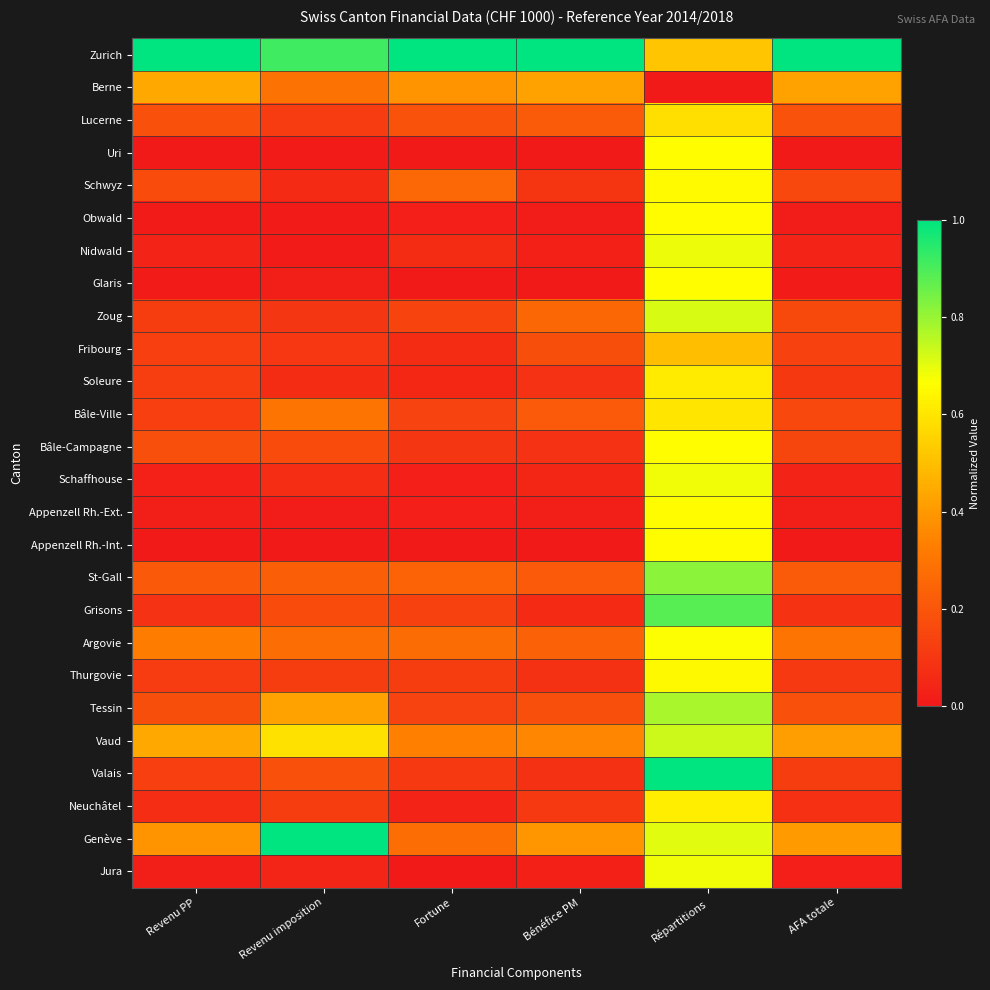

Reading right to left, what are all the values shown in this chart?

Zurich: AFA totale=1.0	Répartitions=0.5	Bénéfice PM=1.0	Fortune=1.0	Revenu imposition=0.9	Revenu PP=1.0
Berne: AFA totale=0.4	Répartitions=0.0	Bénéfice PM=0.4	Fortune=0.4	Revenu imposition=0.3	Revenu PP=0.4
Lucerne: AFA totale=0.2	Répartitions=0.6	Bénéfice PM=0.2	Fortune=0.2	Revenu imposition=0.1	Revenu PP=0.2
Uri: AFA totale=0.0	Répartitions=0.7	Bénéfice PM=0.0	Fortune=0.0	Revenu imposition=0.0	Revenu PP=0.0
Schwyz: AFA totale=0.2	Répartitions=0.7	Bénéfice PM=0.1	Fortune=0.3	Revenu imposition=0.1	Revenu PP=0.2
Obwald: AFA totale=0.0	Répartitions=0.7	Bénéfice PM=0.0	Fortune=0.0	Revenu imposition=0.0	Revenu PP=0.0
Nidwald: AFA totale=0.0	Répartitions=0.7	Bénéfice PM=0.0	Fortune=0.1	Revenu imposition=0.0	Revenu PP=0.0
Glaris: AFA totale=0.0	Répartitions=0.7	Bénéfice PM=0.0	Fortune=0.0	Revenu imposition=0.0	Revenu PP=0.0
Zoug: AFA totale=0.2	Répartitions=0.7	Bénéfice PM=0.3	Fortune=0.1	Revenu imposition=0.1	Revenu PP=0.1
Fribourg: AFA totale=0.1	Répartitions=0.5	Bénéfice PM=0.2	Fortune=0.1	Revenu imposition=0.1	Revenu PP=0.1
Soleure: AFA totale=0.1	Répartitions=0.6	Bénéfice PM=0.1	Fortune=0.0	Revenu imposition=0.1	Revenu PP=0.1
Bâle-Ville: AFA totale=0.2	Répartitions=0.6	Bénéfice PM=0.2	Fortune=0.1	Revenu imposition=0.3	Revenu PP=0.1
Bâle-Campagne: AFA totale=0.1	Répartitions=0.7	Bénéfice PM=0.1	Fortune=0.1	Revenu imposition=0.2	Revenu PP=0.2
Schaffhouse: AFA totale=0.0	Répartitions=0.7	Bénéfice PM=0.0	Fortune=0.0	Revenu imposition=0.1	Revenu PP=0.0
Appenzell Rh.-Ext.: AFA totale=0.0	Répartitions=0.7	Bénéfice PM=0.0	Fortune=0.0	Revenu imposition=0.0	Revenu PP=0.0
Appenzell Rh.-Int.: AFA totale=0.0	Répartitions=0.7	Bénéfice PM=0.0	Fortune=0.0	Revenu imposition=0.0	Revenu PP=0.0
St-Gall: AFA totale=0.2	Répartitions=0.8	Bénéfice PM=0.2	Fortune=0.2	Revenu imposition=0.2	Revenu PP=0.2
Grisons: AFA totale=0.1	Répartitions=0.9	Bénéfice PM=0.1	Fortune=0.1	Revenu imposition=0.2	Revenu PP=0.1
Argovie: AFA totale=0.3	Répartitions=0.7	Bénéfice PM=0.2	Fortune=0.3	Revenu imposition=0.3	Revenu PP=0.3
Thurgovie: AFA totale=0.1	Répartitions=0.7	Bénéfice PM=0.1	Fortune=0.1	Revenu imposition=0.1	Revenu PP=0.1
Tessin: AFA totale=0.2	Répartitions=0.8	Bénéfice PM=0.2	Fortune=0.1	Revenu imposition=0.4	Revenu PP=0.2
Vaud: AFA totale=0.4	Répartitions=0.7	Bénéfice PM=0.4	Fortune=0.3	Revenu imposition=0.6	Revenu PP=0.4
Valais: AFA totale=0.1	Répartitions=1.0	Bénéfice PM=0.1	Fortune=0.1	Revenu imposition=0.2	Revenu PP=0.1
Neuchâtel: AFA totale=0.1	Répartitions=0.6	Bénéfice PM=0.1	Fortune=0.0	Revenu imposition=0.1	Revenu PP=0.1
Genève: AFA totale=0.4	Répartitions=0.7	Bénéfice PM=0.4	Fortune=0.3	Revenu imposition=1.0	Revenu PP=0.4
Jura: AFA totale=0.0	Répartitions=0.7	Bénéfice PM=0.0	Fortune=0.0	Revenu imposition=0.0	Revenu PP=0.0